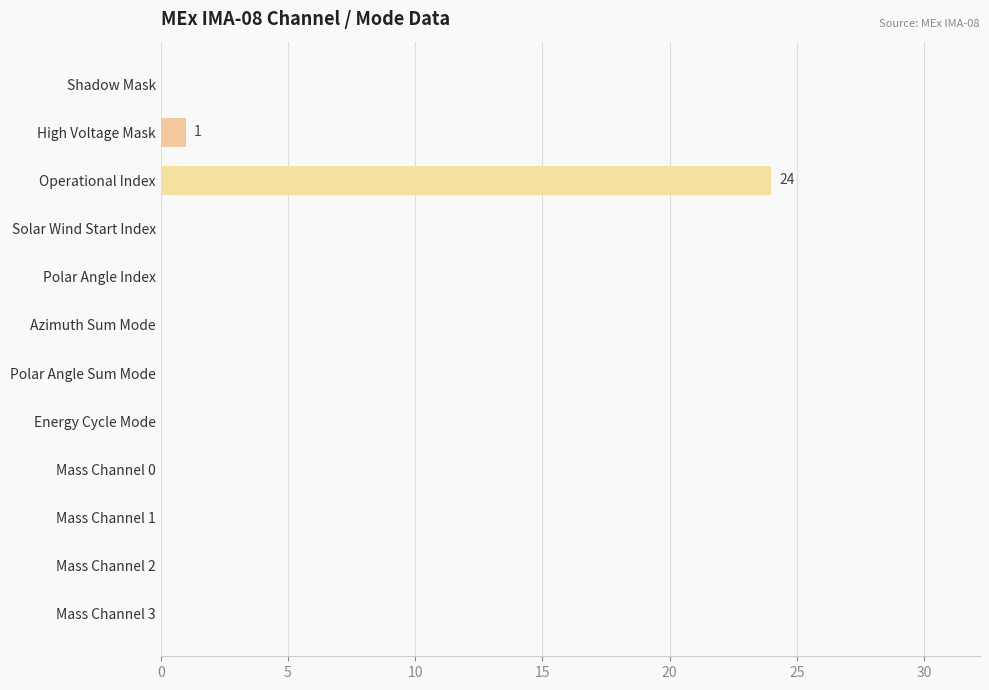

Reading top to bottom, list all the values displayed in this chart.

Shadow Mask=0	High Voltage Mask=1	Operational Index=24	Solar Wind Start Index=0	Polar Angle Index=0	Azimuth Sum Mode=0	Polar Angle Sum Mode=0	Energy Cycle Mode=0	Mass Channel 0=0	Mass Channel 1=0	Mass Channel 2=0	Mass Channel 3=0